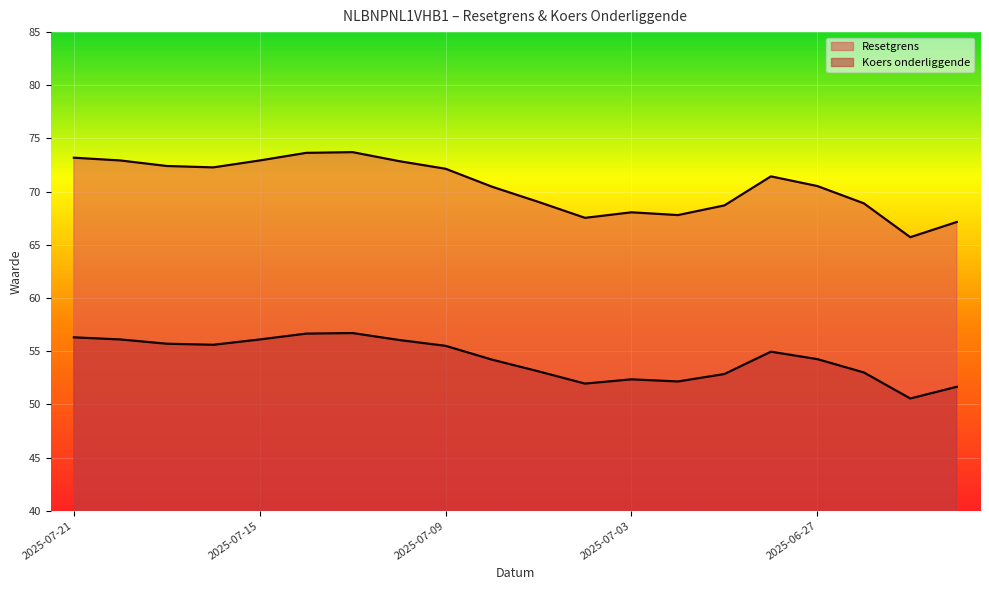

Reading left to right, transcribe all the data shown in this chart.

Resetgrens: 2025-07-21=73.2	2025-07-18=72.9	2025-07-17=72.4	2025-07-16=72.3	2025-07-15=72.9	2025-07-14=73.6	2025-07-11=73.7	2025-07-10=72.9	2025-07-09=72.2	2025-07-08=70.5	2025-07-07=69.0	2025-07-04=67.5	2025-07-03=68.1	2025-07-02=67.8	2025-07-01=68.7	2025-06-30=71.4	2025-06-27=70.5	2025-06-26=68.9	2025-06-25=65.7	2025-06-24=67.1
Koers onderliggende: 2025-07-21=56.3	2025-07-18=56.1	2025-07-17=55.7	2025-07-16=55.6	2025-07-15=56.1	2025-07-14=56.6	2025-07-11=56.7	2025-07-10=56.0	2025-07-09=55.5	2025-07-08=54.2	2025-07-07=53.1	2025-07-04=52.0	2025-07-03=52.4	2025-07-02=52.1	2025-07-01=52.9	2025-06-30=55.0	2025-06-27=54.2	2025-06-26=53.0	2025-06-25=50.5	2025-06-24=51.6